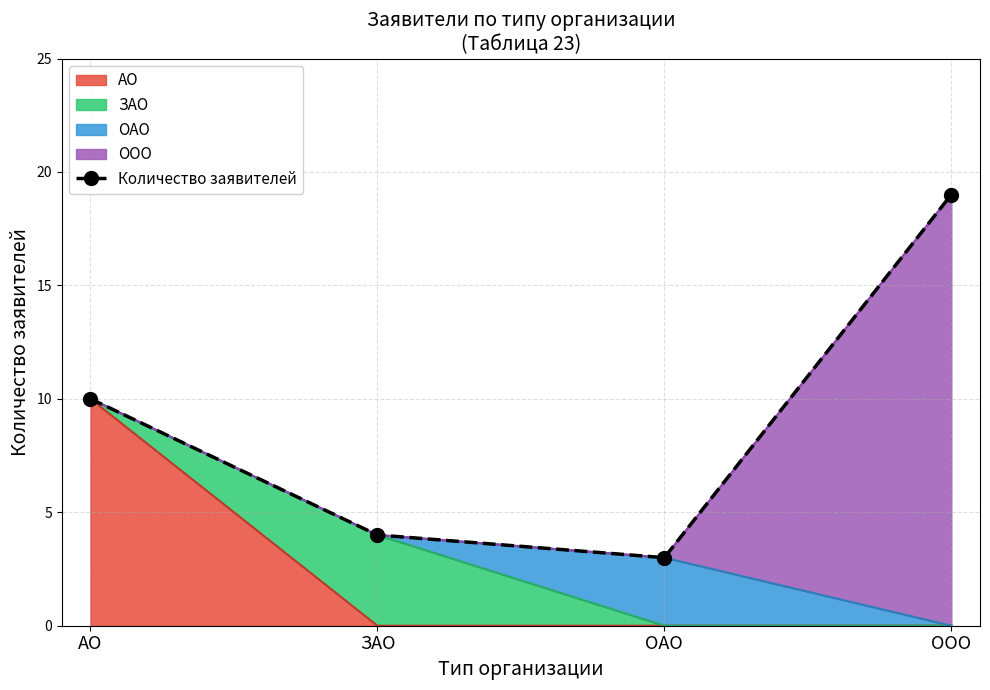

Reading left to right, what are all the values shown in this chart?

10	4	3	19